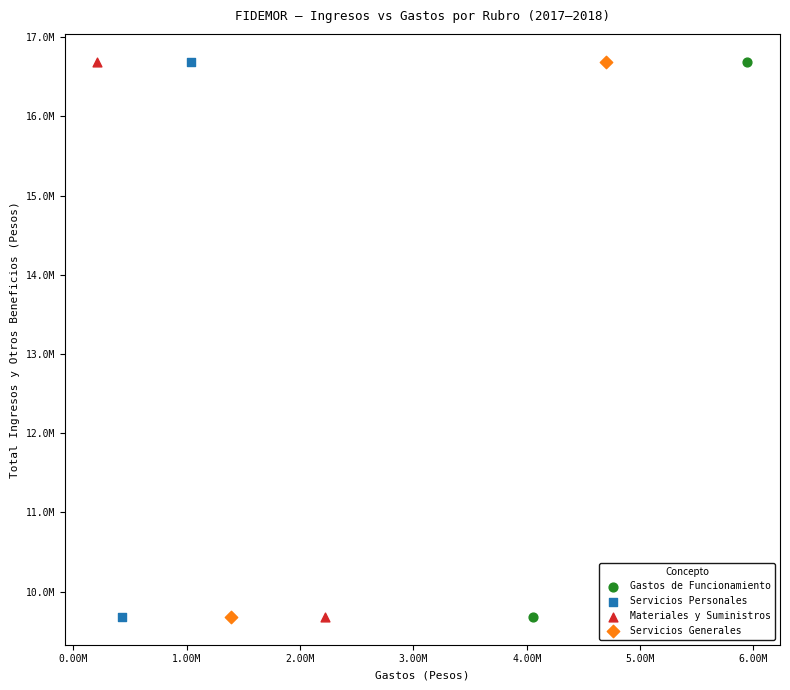

What are all the series names shown in the legend?

Gastos de Funcionamiento, Servicios Personales, Materiales y Suministros, Servicios Generales